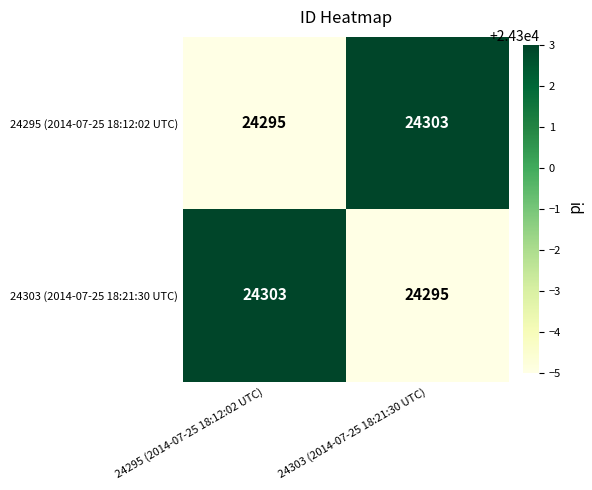

Reading right to left, list all the values displayed in this chart.

24295 (2014-07-25 18:12:02 UTC): 24303	24295
24303 (2014-07-25 18:21:30 UTC): 24295	24303